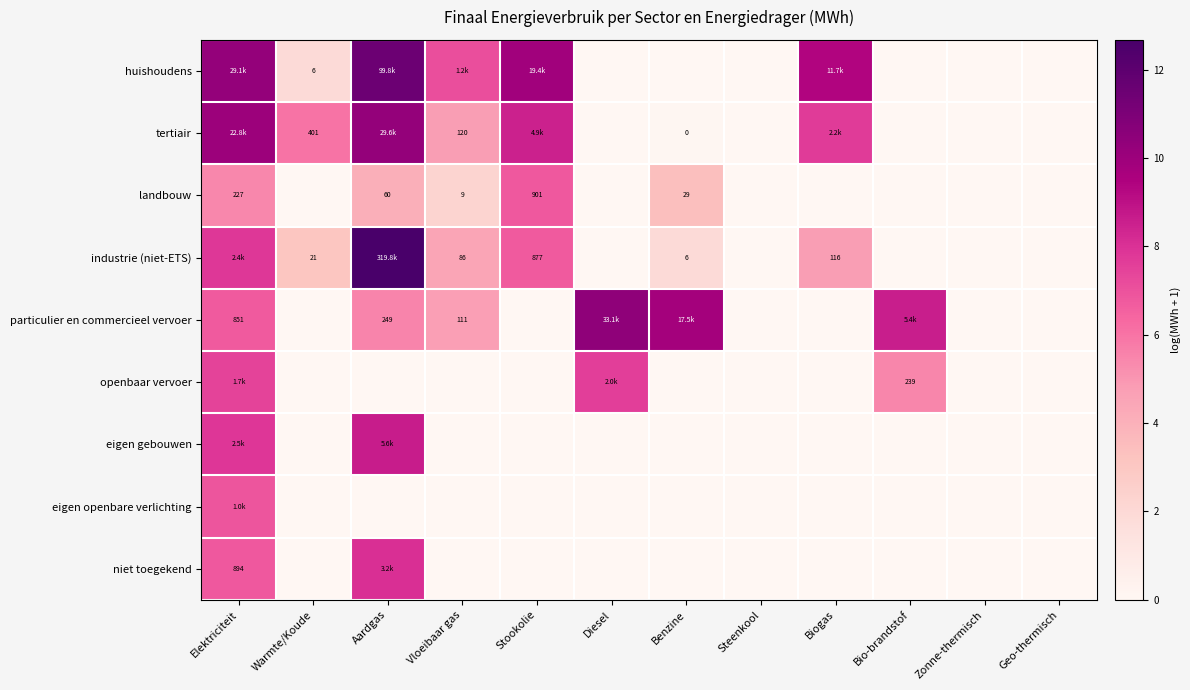

At which label does huishoudens first exceed 1?

Elektriciteit